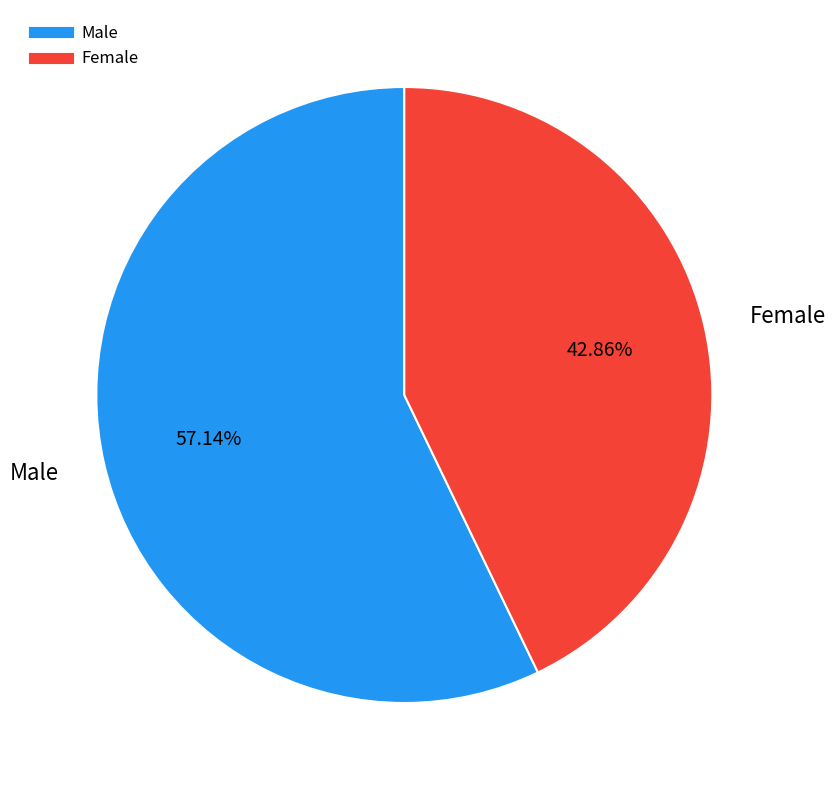

Which category has the smallest portion of the pie?

Female